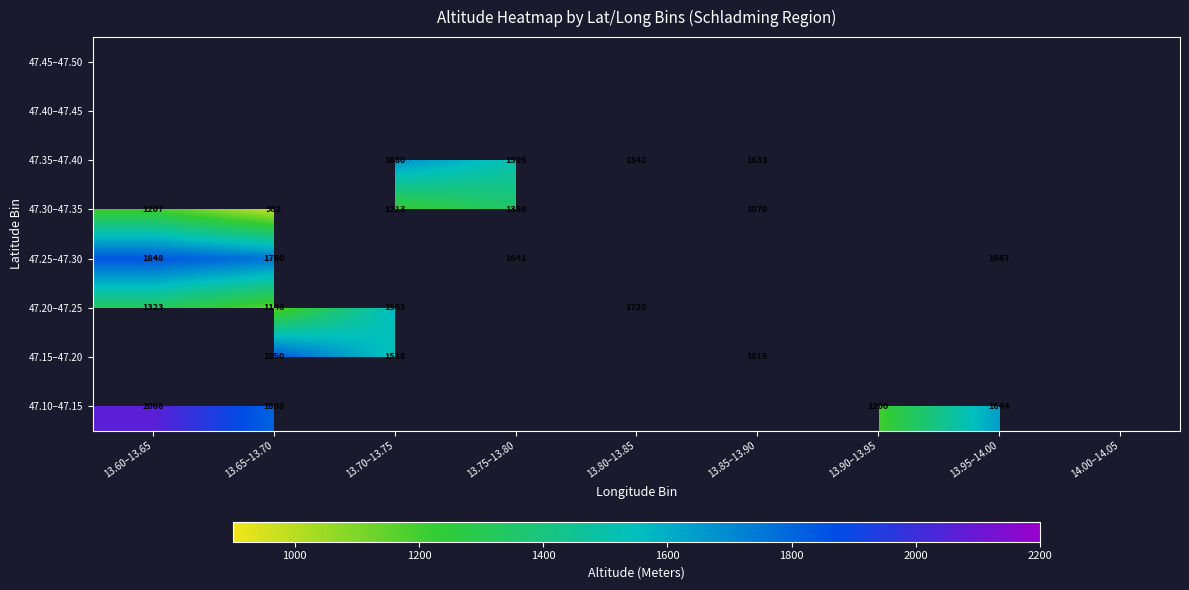

Is it true that 47.30–47.35 equals 2029 at 13.70–13.75?

False